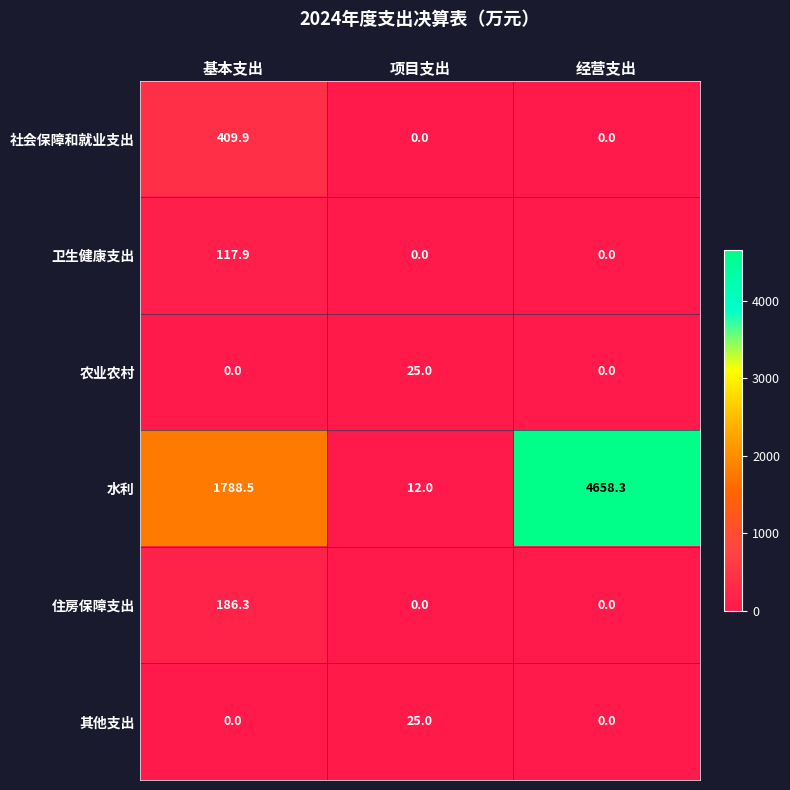

What is the greatest value displayed?

4658.3